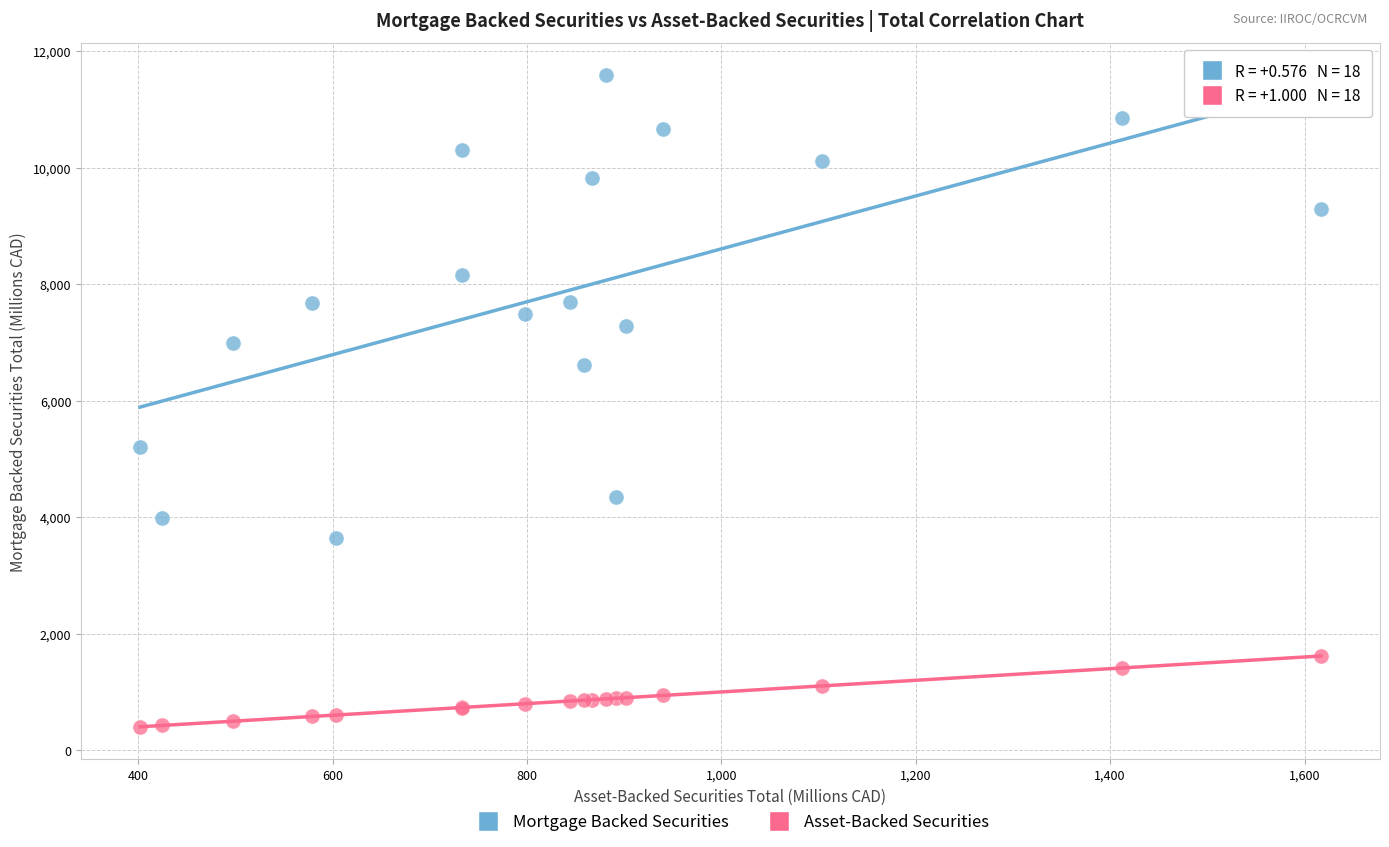

Which series has the largest Y range (max minus min)?

Mortgage Backed Securities